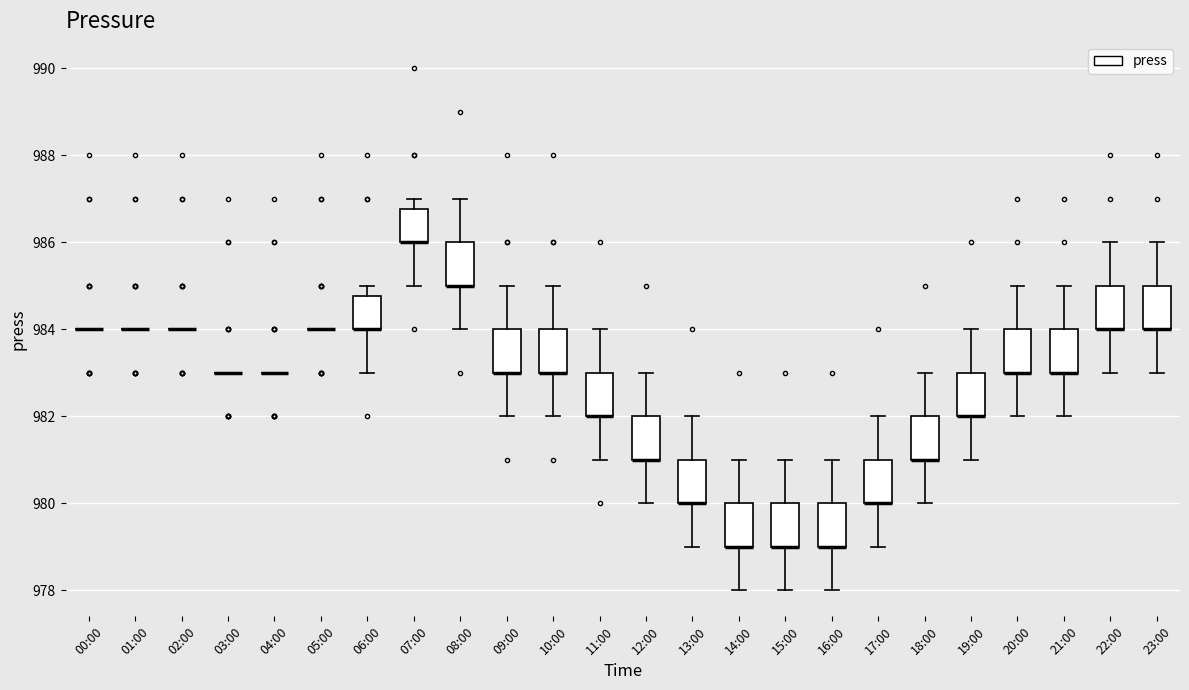

Reading left to right, read every box against the y-axis: the position of its median line, the range the box covers, and the ends of its whiskers. The values are not printed on the chart, so give them approximately, as read against the axis.

00:00: box collapsed to a line at 984.0, whiskers 984.0 to 984.0
01:00: box collapsed to a line at 984.0, whiskers 984.0 to 984.0
02:00: box collapsed to a line at 984.0, whiskers 984.0 to 984.0
03:00: box collapsed to a line at 983.0, whiskers 983.0 to 983.0
04:00: box collapsed to a line at 983.0, whiskers 983.0 to 983.0
05:00: box collapsed to a line at 984.0, whiskers 984.0 to 984.0
06:00: median 984.0 (drawn on the box's lower edge), box 984.0 to 984.8, whiskers 983.0 to 985.0
07:00: median 986.0 (drawn on the box's lower edge), box 986.0 to 986.8, whiskers 985.0 to 987.0
08:00: median 985.0 (drawn on the box's lower edge), box 985.0 to 986.0, whiskers 984.0 to 987.0
09:00: median 983.0 (drawn on the box's lower edge), box 983.0 to 984.0, whiskers 982.0 to 985.0
10:00: median 983.0 (drawn on the box's lower edge), box 983.0 to 984.0, whiskers 982.0 to 985.0
11:00: median 982.0 (drawn on the box's lower edge), box 982.0 to 983.0, whiskers 981.0 to 984.0
12:00: median 981.0 (drawn on the box's lower edge), box 981.0 to 982.0, whiskers 980.0 to 983.0
13:00: median 980.0 (drawn on the box's lower edge), box 980.0 to 981.0, whiskers 979.0 to 982.0
14:00: median 979.0 (drawn on the box's lower edge), box 979.0 to 980.0, whiskers 978.0 to 981.0
15:00: median 979.0 (drawn on the box's lower edge), box 979.0 to 980.0, whiskers 978.0 to 981.0
16:00: median 979.0 (drawn on the box's lower edge), box 979.0 to 980.0, whiskers 978.0 to 981.0
17:00: median 980.0 (drawn on the box's lower edge), box 980.0 to 981.0, whiskers 979.0 to 982.0
18:00: median 981.0 (drawn on the box's lower edge), box 981.0 to 982.0, whiskers 980.0 to 983.0
19:00: median 982.0 (drawn on the box's lower edge), box 982.0 to 983.0, whiskers 981.0 to 984.0
20:00: median 983.0 (drawn on the box's lower edge), box 983.0 to 984.0, whiskers 982.0 to 985.0
21:00: median 983.0 (drawn on the box's lower edge), box 983.0 to 984.0, whiskers 982.0 to 985.0
22:00: median 984.0 (drawn on the box's lower edge), box 984.0 to 985.0, whiskers 983.0 to 986.0
23:00: median 984.0 (drawn on the box's lower edge), box 984.0 to 985.0, whiskers 983.0 to 986.0